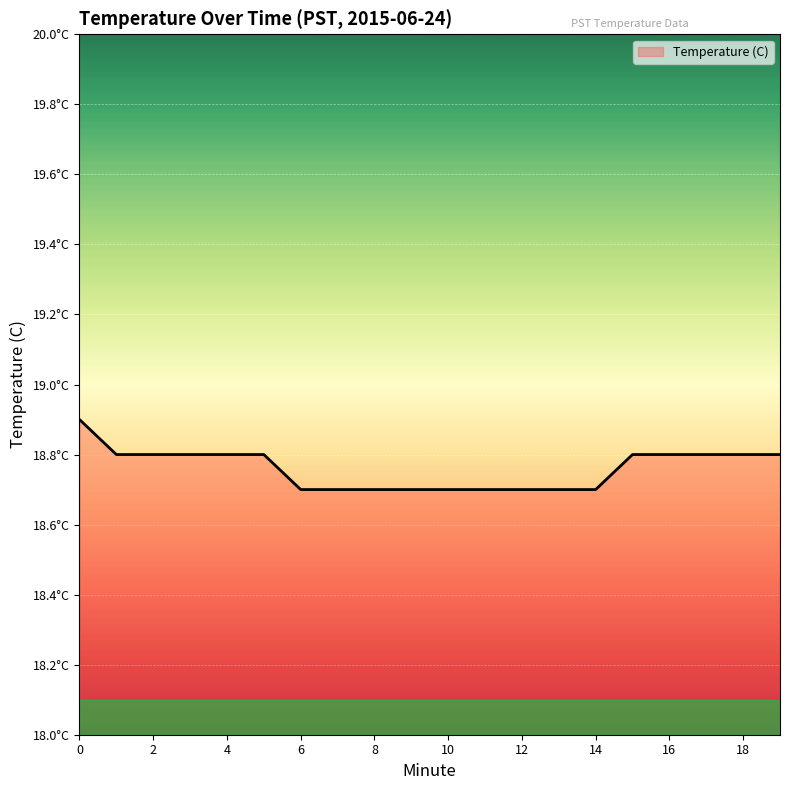

Does the chart display data point markers on the line(s)?

No